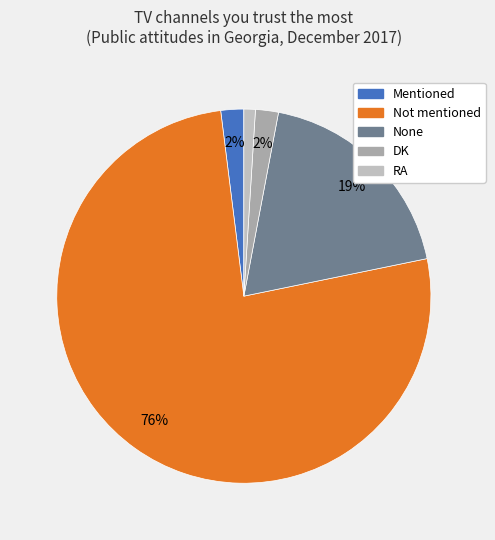

Is there a majority slice in this chart?

Yes